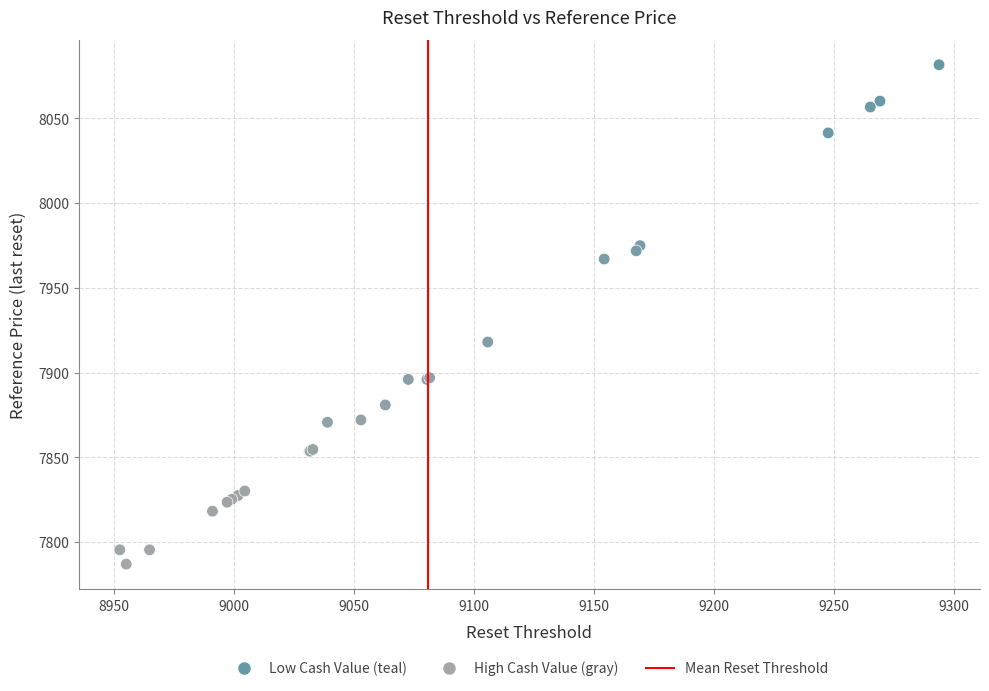

What Y value in the scatter plot is closest to 7934?

7918.0